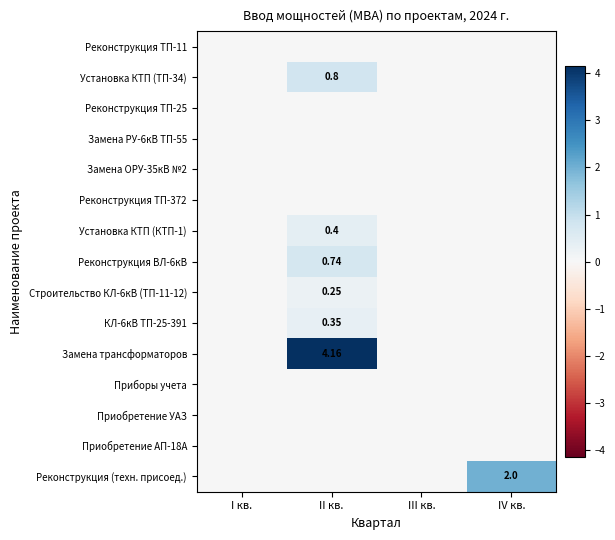

How many data points does each series have?

4